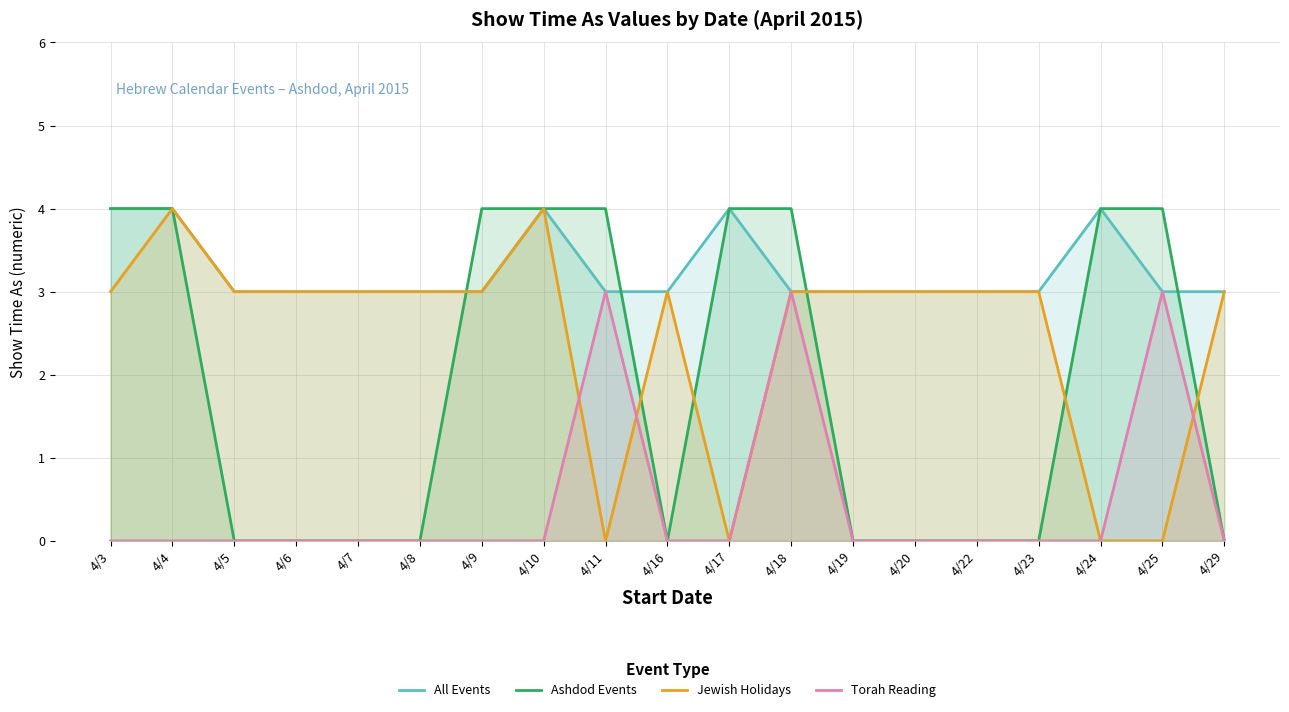

How many values in the All Events series exceed 3?

5